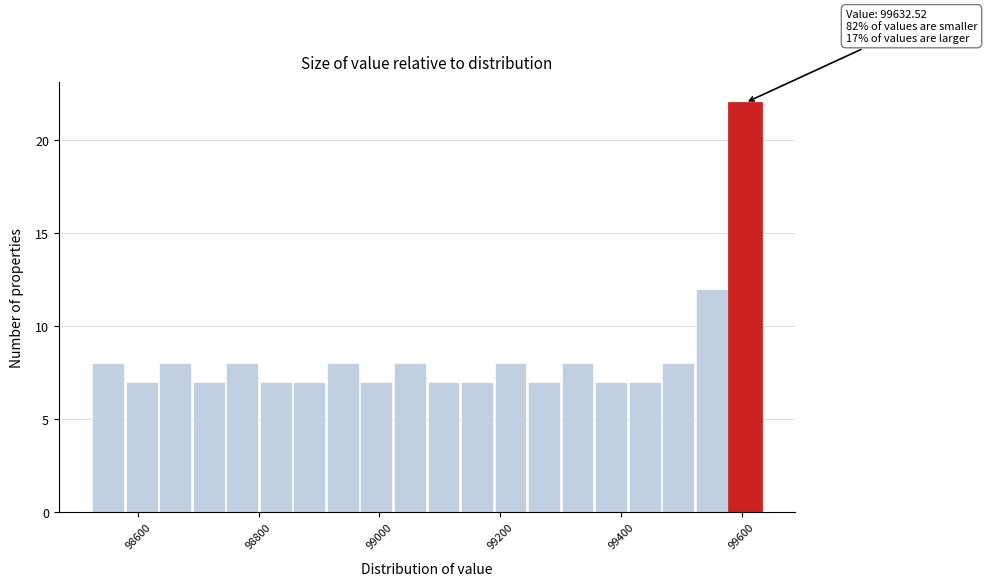

Around what value on the x-axis is the tallest bar? Give the approximate position of its centre, as read against the axis.

99600